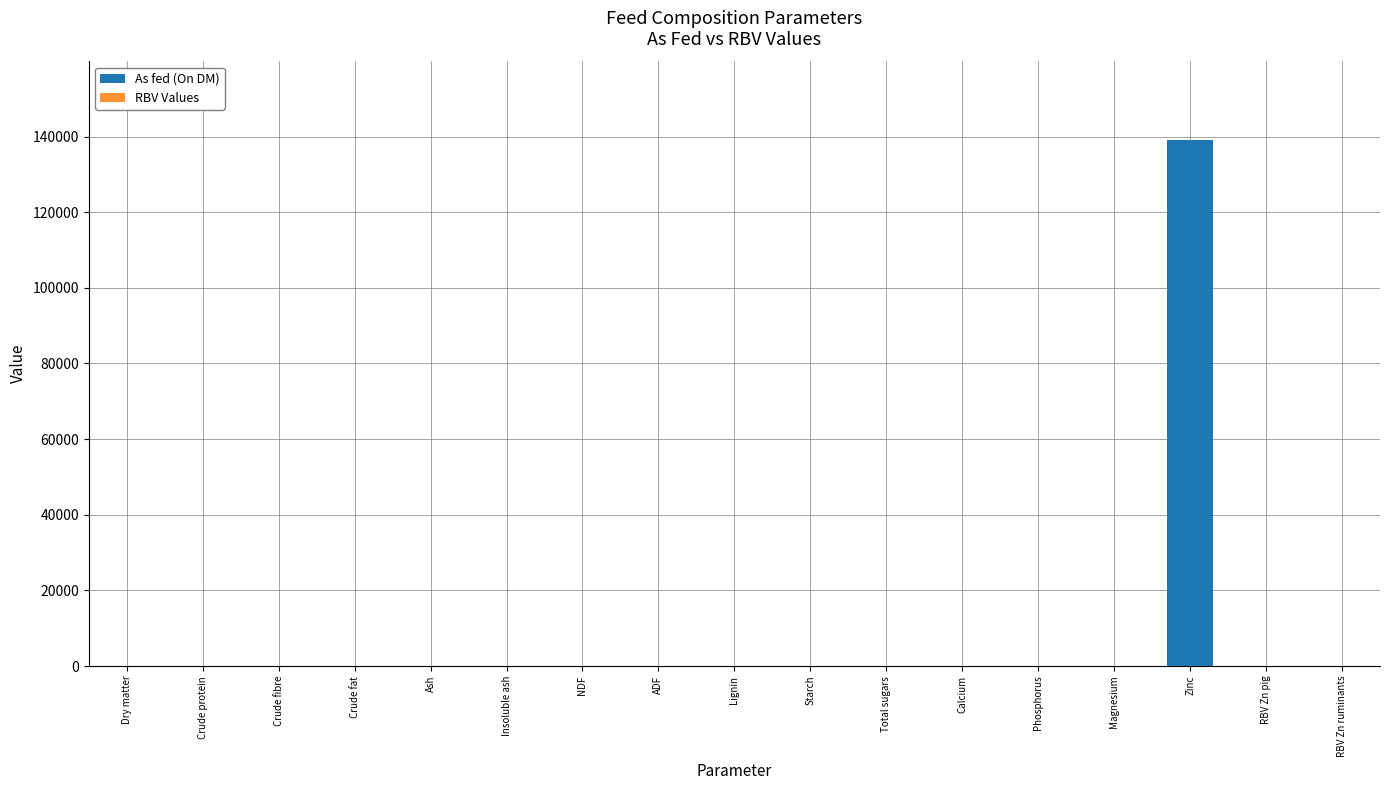

Which label corresponds to the largest value in the chart?

Zinc